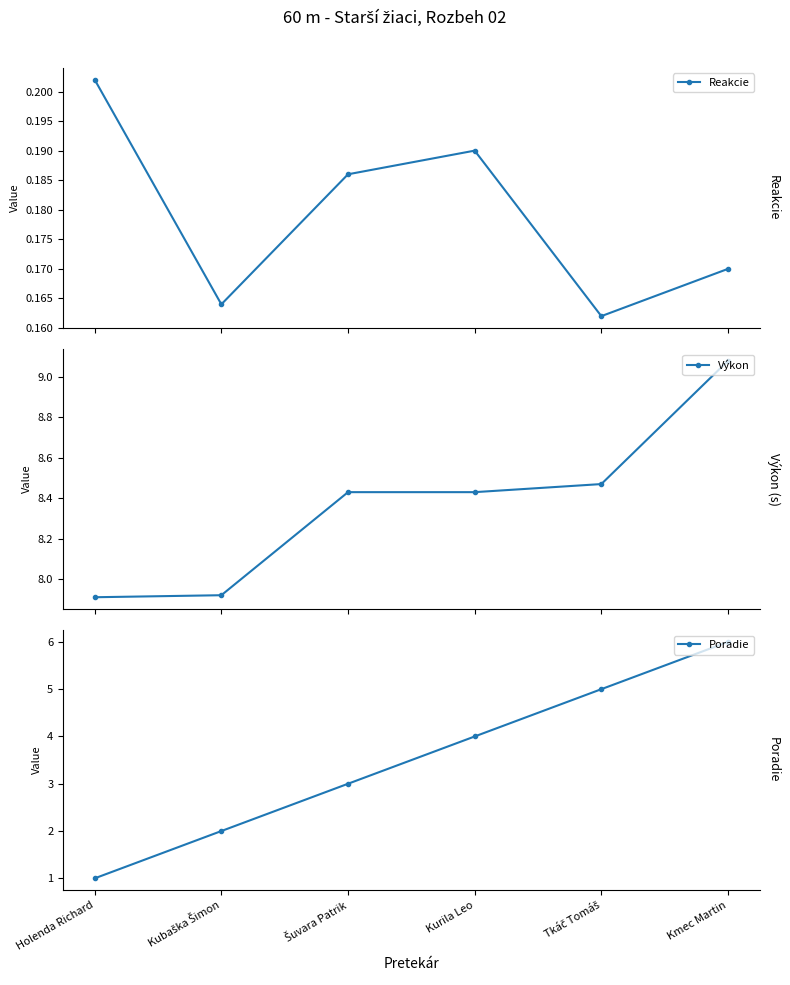

What is the value of the Poradie point at the 6th from the left?

6